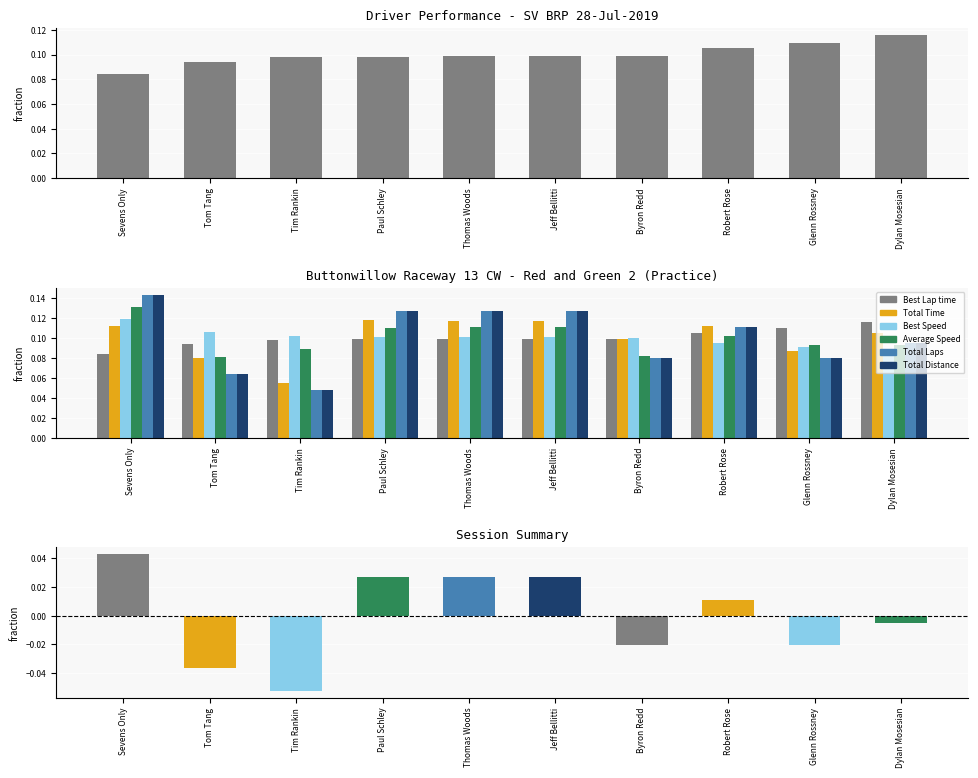

What is the total value across all series at Tim Rankin?

0.4